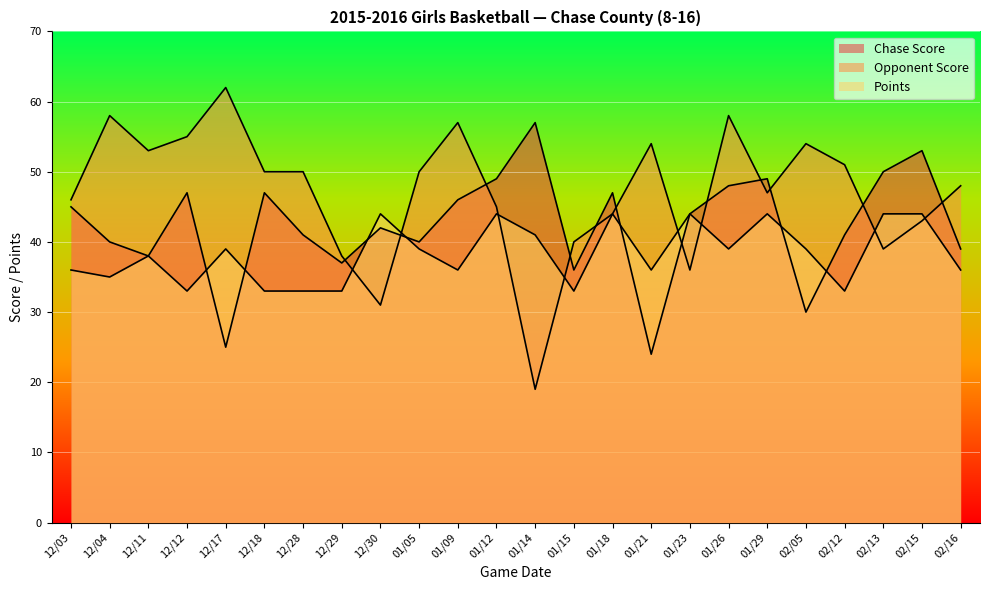

Between 12/11 and 01/21, which series saw the biggest shift?

Chase Score